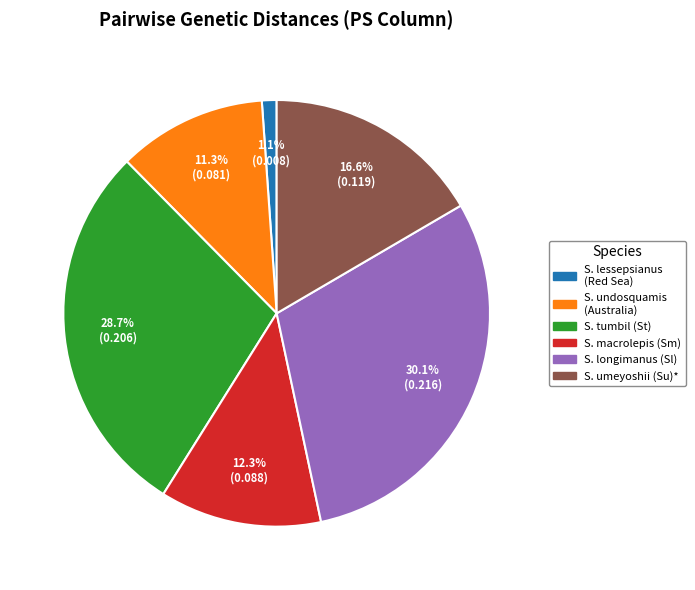

Which has a higher value, S. macrolepis (Sm) or S. umeyoshii (Su)*?

S. umeyoshii (Su)*